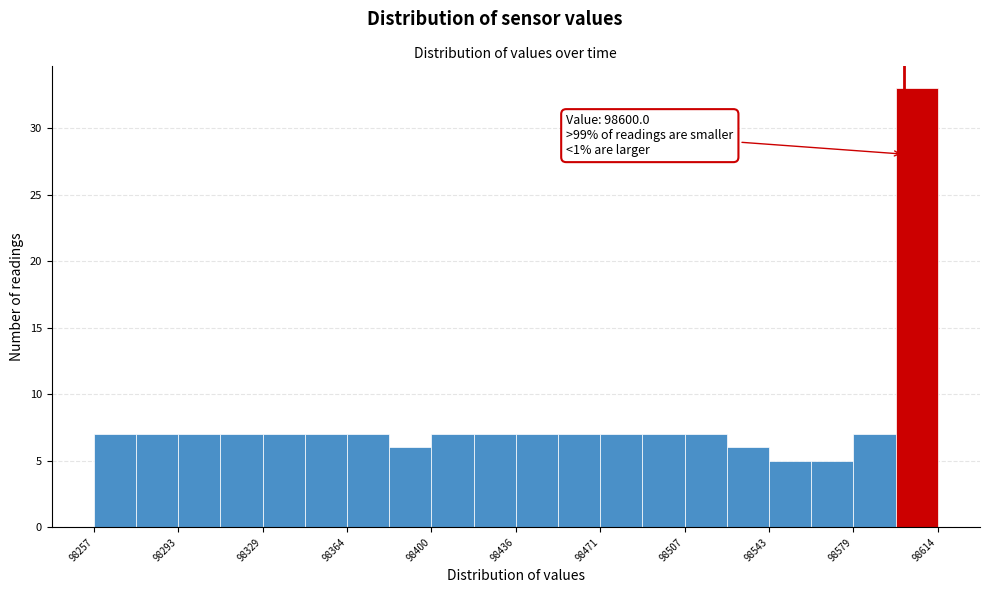

Around what value on the x-axis is the tallest bar? Give the approximate position of its centre, as read against the axis.

98605